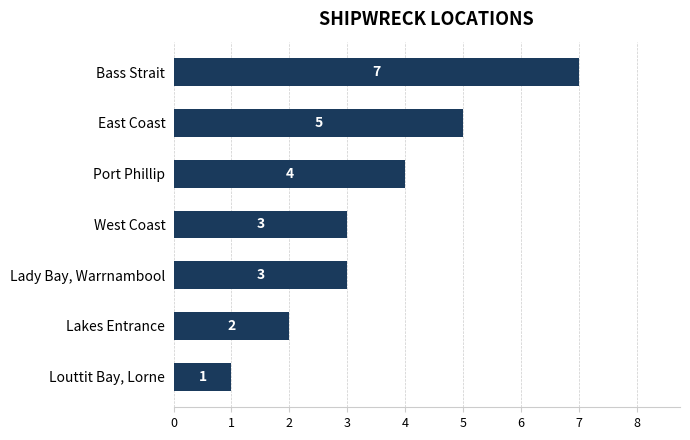

What is the label of the 6th bar from the top?

Lakes Entrance